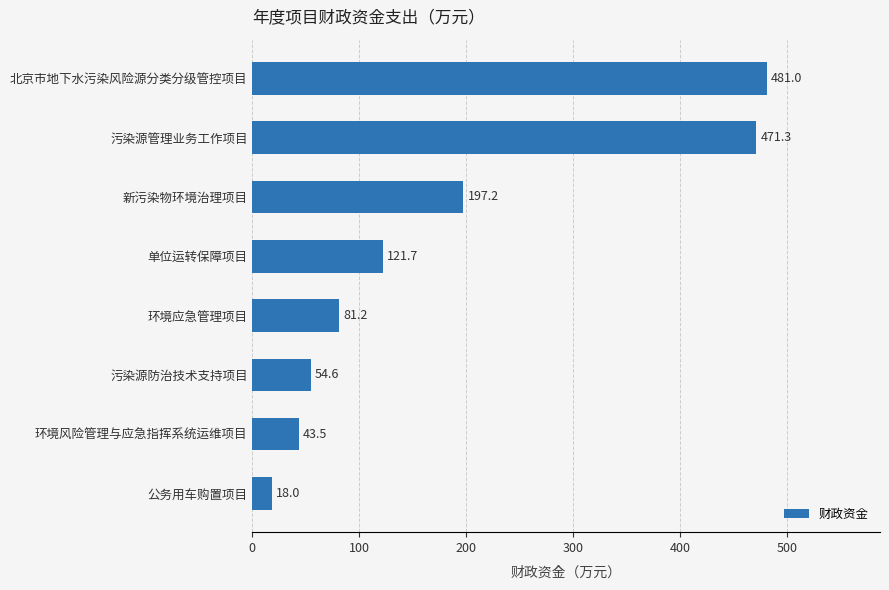

How many bars are there in total?

8